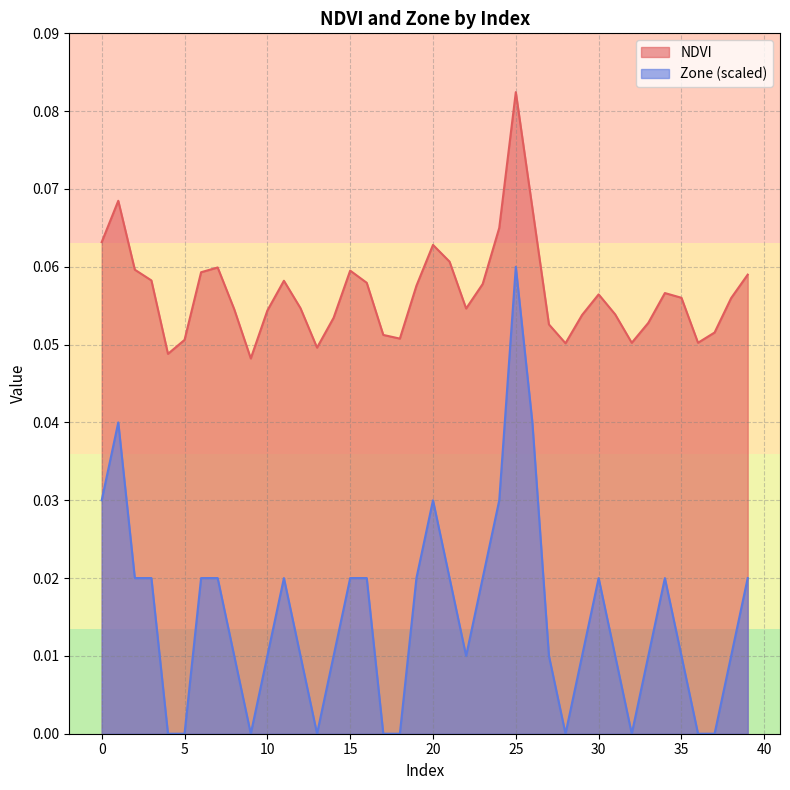

Which series has the largest range (max minus min)?

Zone (scaled)